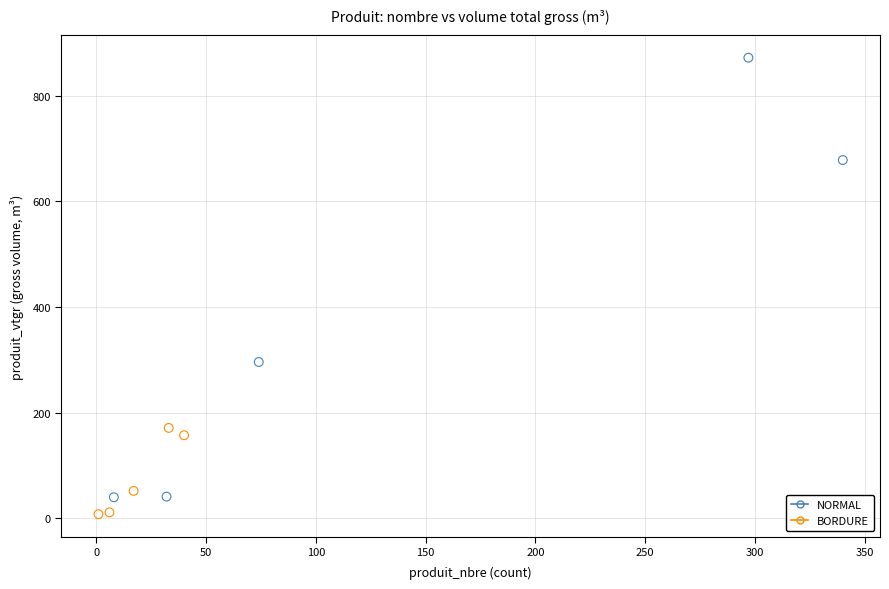

Which series has the widest spread of Y values?

NORMAL